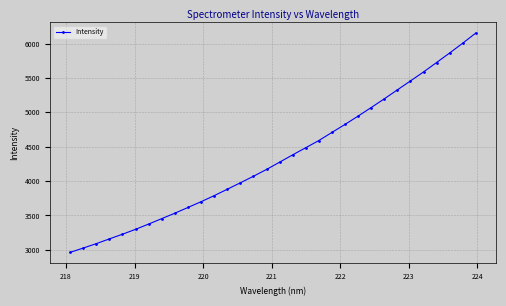

What is the average value?

4340.7